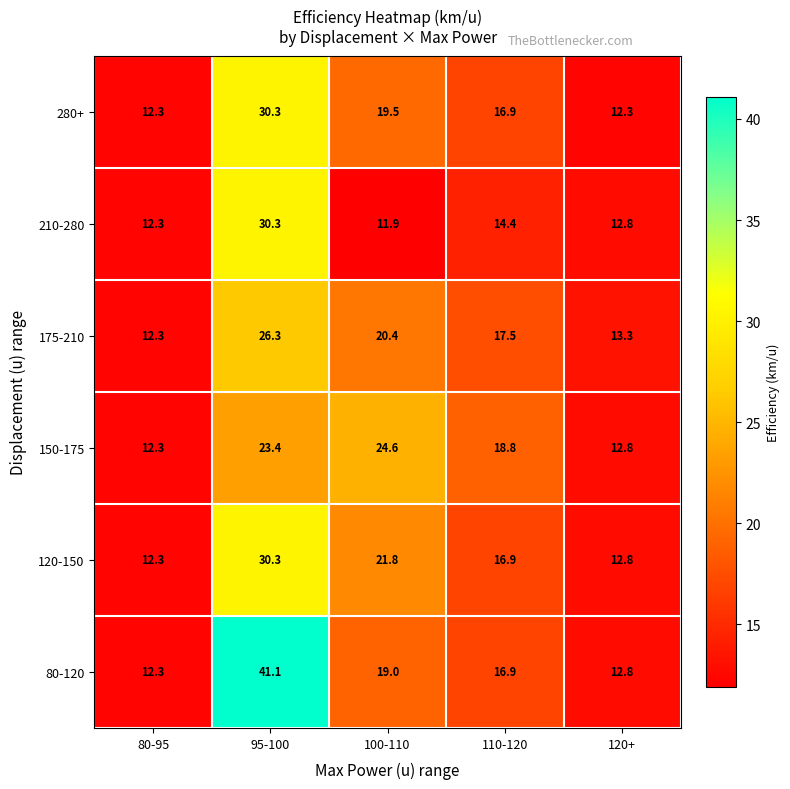

Where is 150-175 nearest to the value 18?

110-120